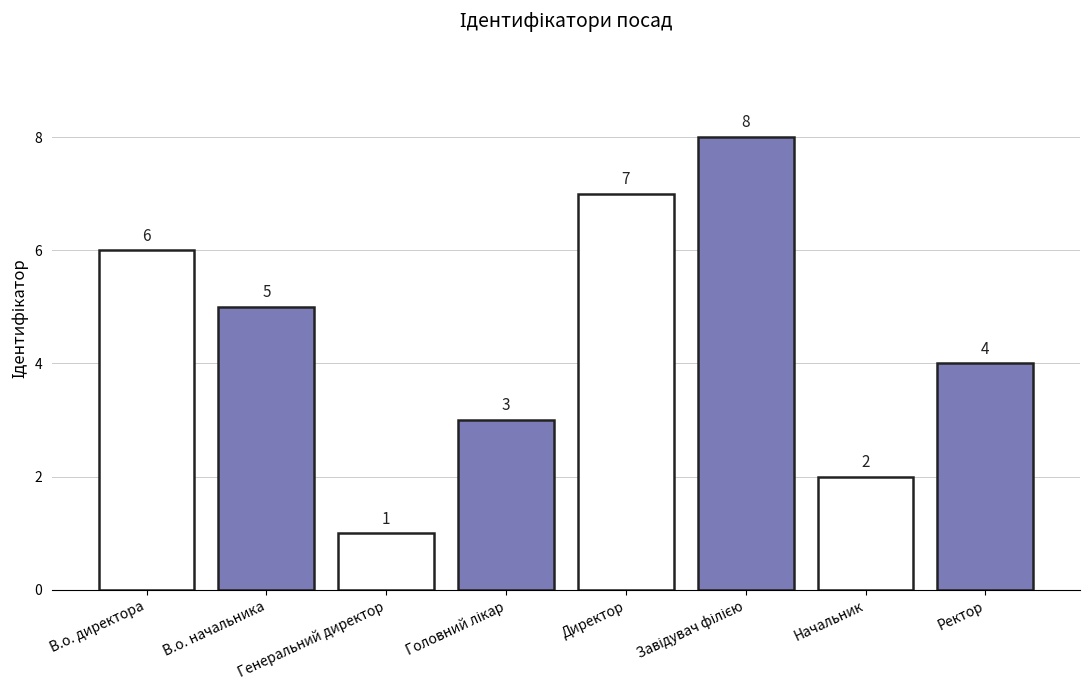

What is the sum of all values?

36